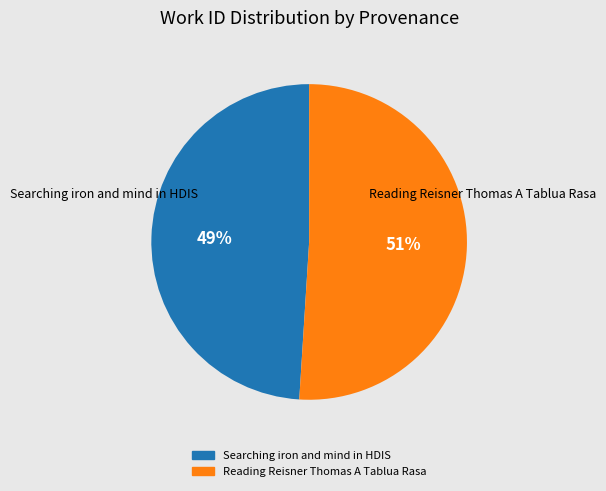

Do Reading Reisner Thomas A Tablua Rasa and Searching iron and mind in HDIS together represent more than half of the pie?

Yes